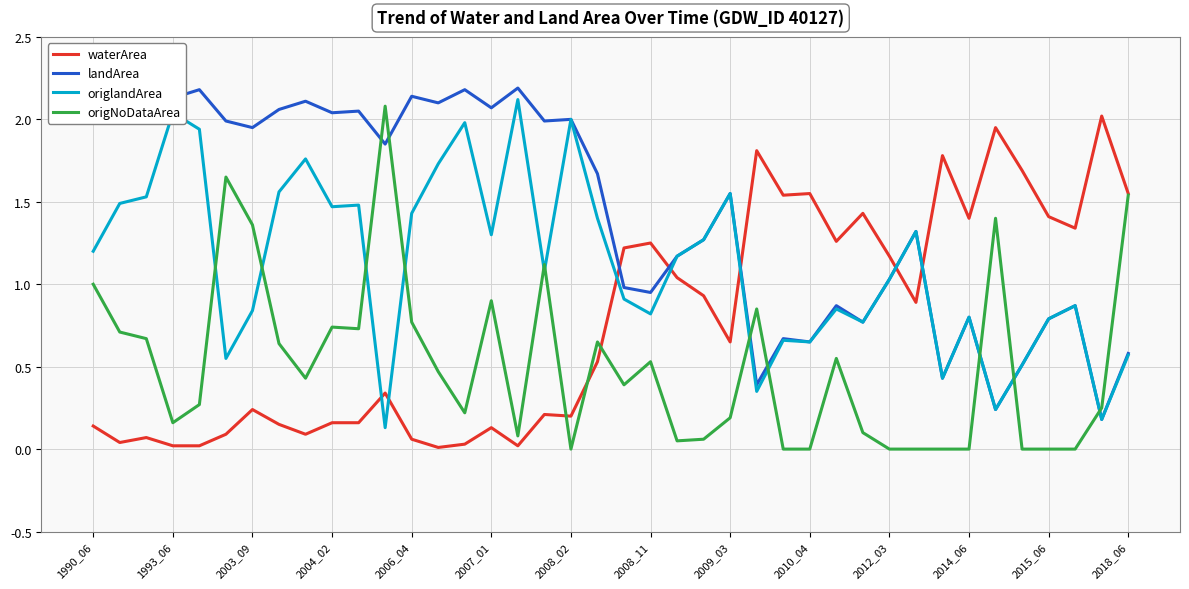

Does the chart display data point markers on the line(s)?

No